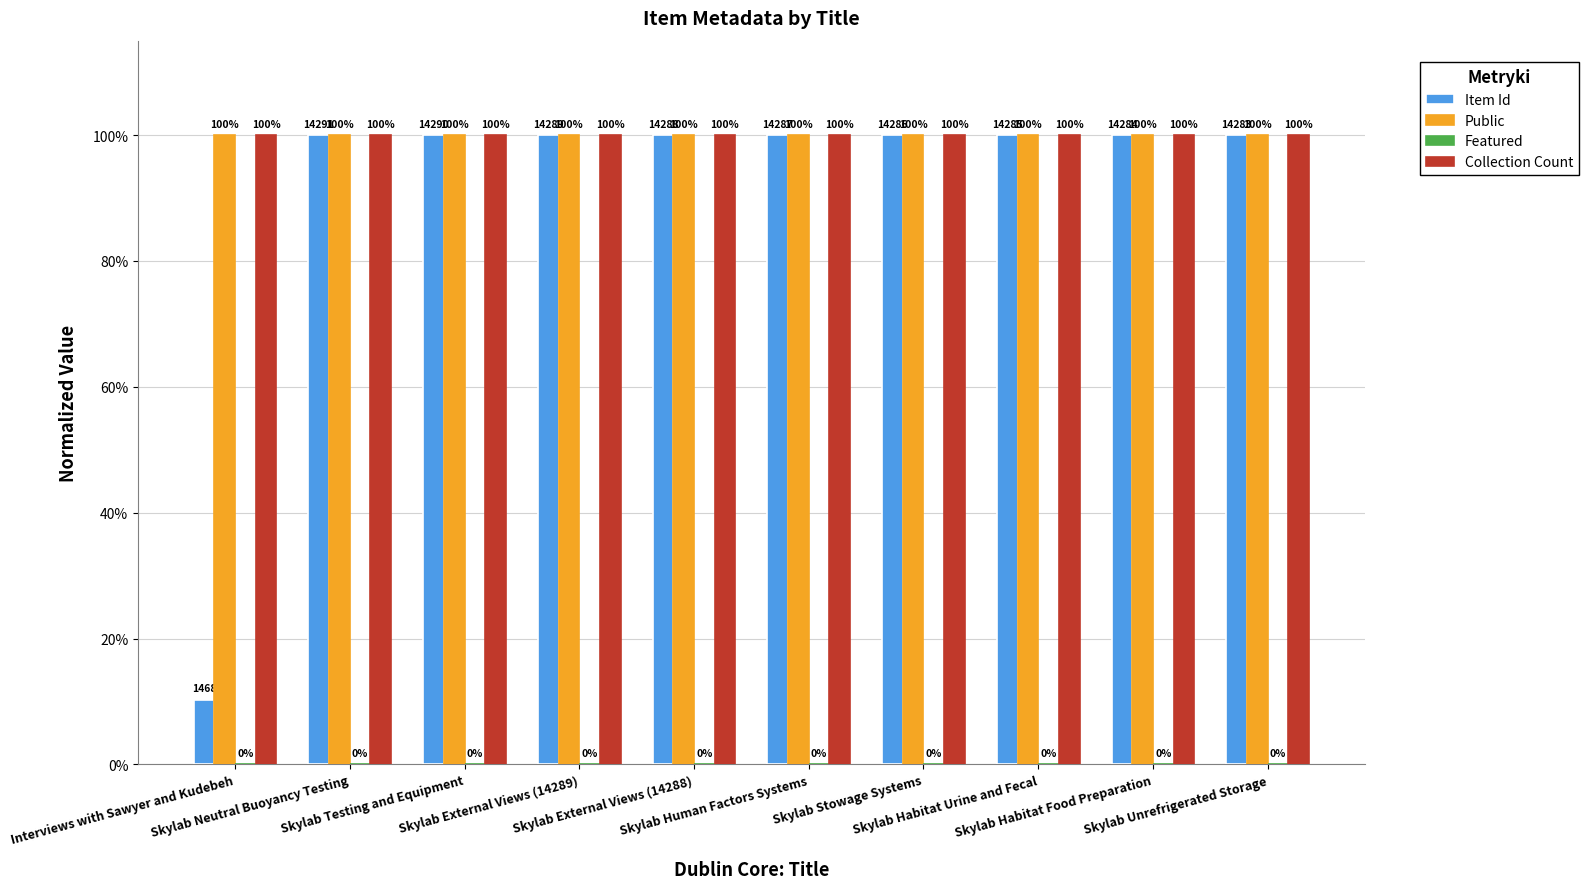

Which series changed the most between Skylab Human Factors Systems and Skylab Habitat Food Preparation?

Item Id